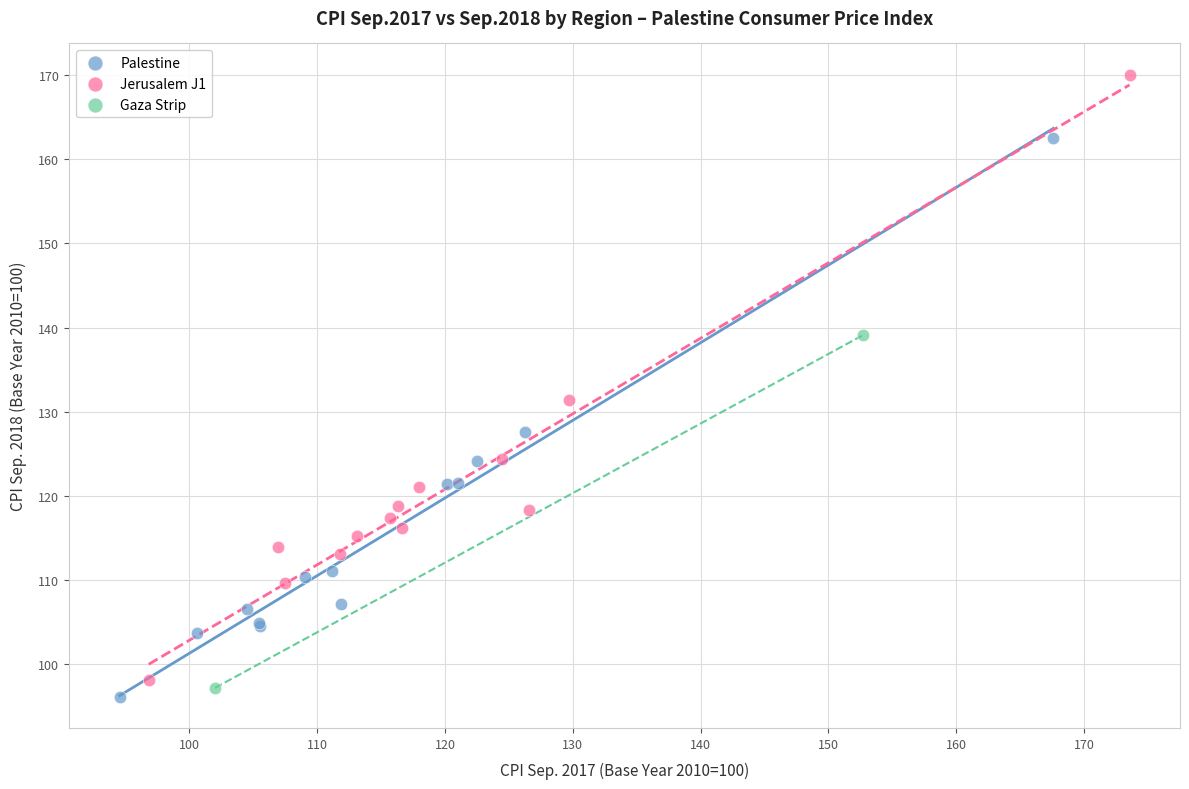

Which series has the widest spread of Y values?

Jerusalem J1